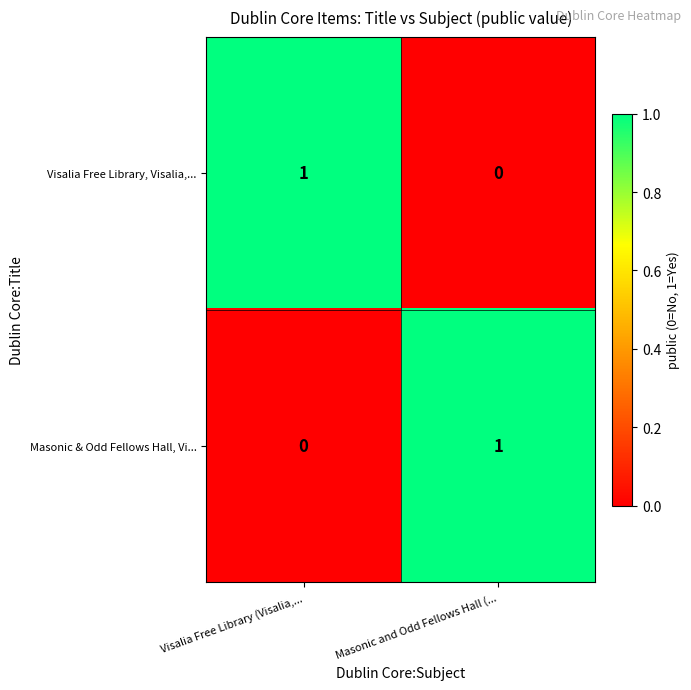

Reading right to left, transcribe all the data shown in this chart.

Visalia Free Library, Visalia,...: Masonic and Odd Fellows Hall (...=0	Visalia Free Library (Visalia,...=1
Masonic & Odd Fellows Hall, Vi...: Masonic and Odd Fellows Hall (...=1	Visalia Free Library (Visalia,...=0